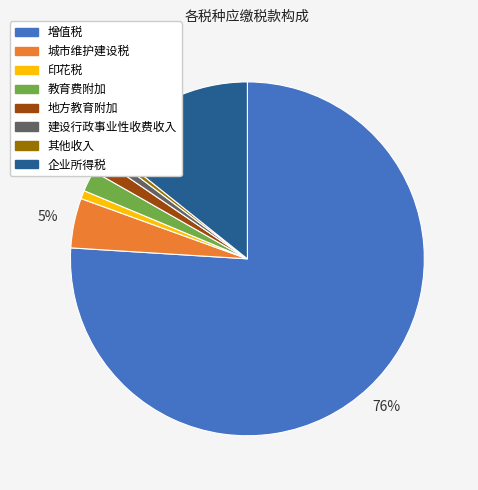

Is it true that 增值税 is 87% of the pie?

False